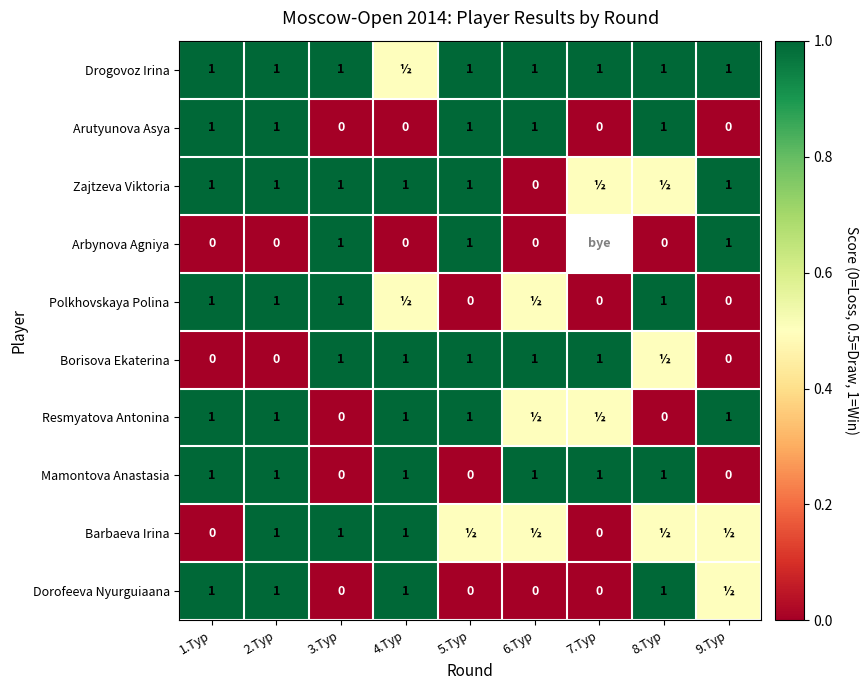

Is it true that Barbaeva Irina equals 1.6 at 3.Тур?

False